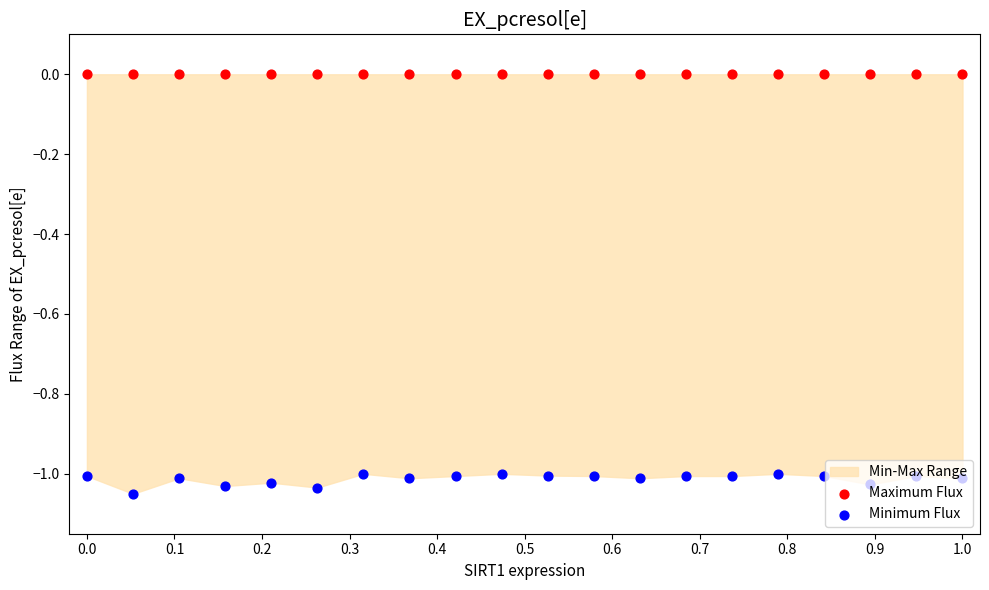

Which series contains the lowest Y value?

Minimum Flux